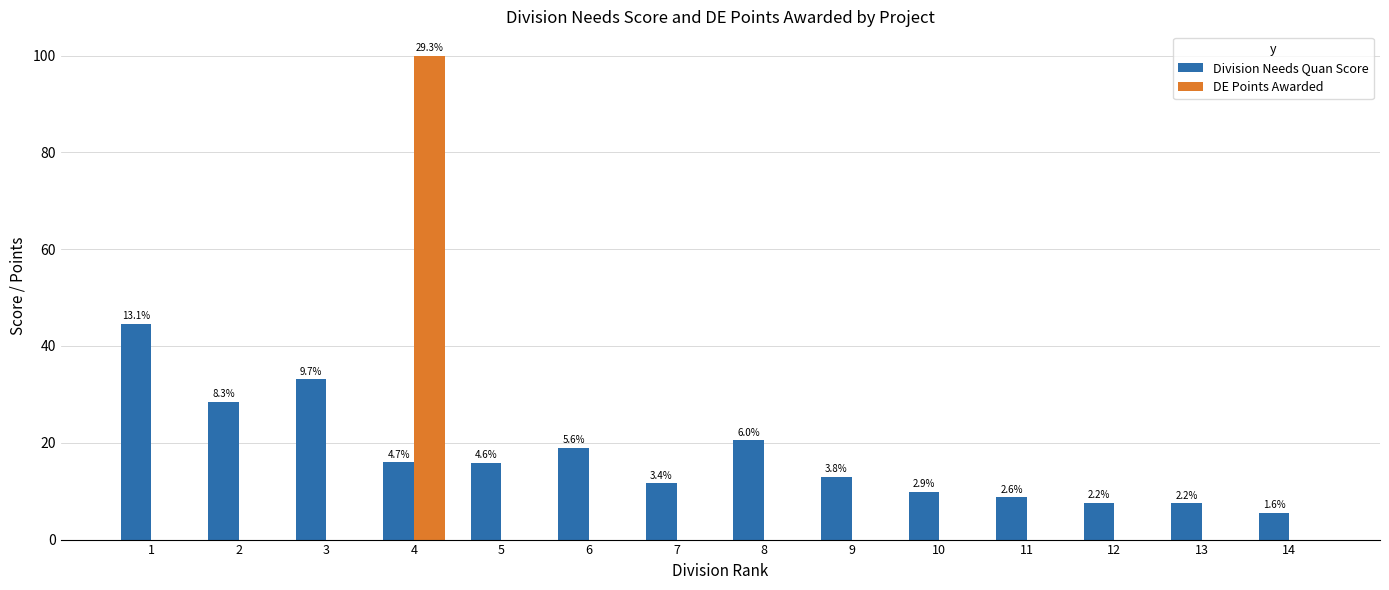

Reading left to right, transcribe all the data shown in this chart.

Division Needs Quan Score: 1=44.6	2=28.5	3=33.1	4=16.0	5=15.8	6=19.0	7=11.7	8=20.6	9=13.0	10=9.9	11=8.8	12=7.6	13=7.5	14=5.6
DE Points Awarded: 1=0.0	2=0.0	3=0.0	4=100.0	5=0.0	6=0.0	7=0.0	8=0.0	9=0.0	10=0.0	11=0.0	12=0.0	13=0.0	14=0.0